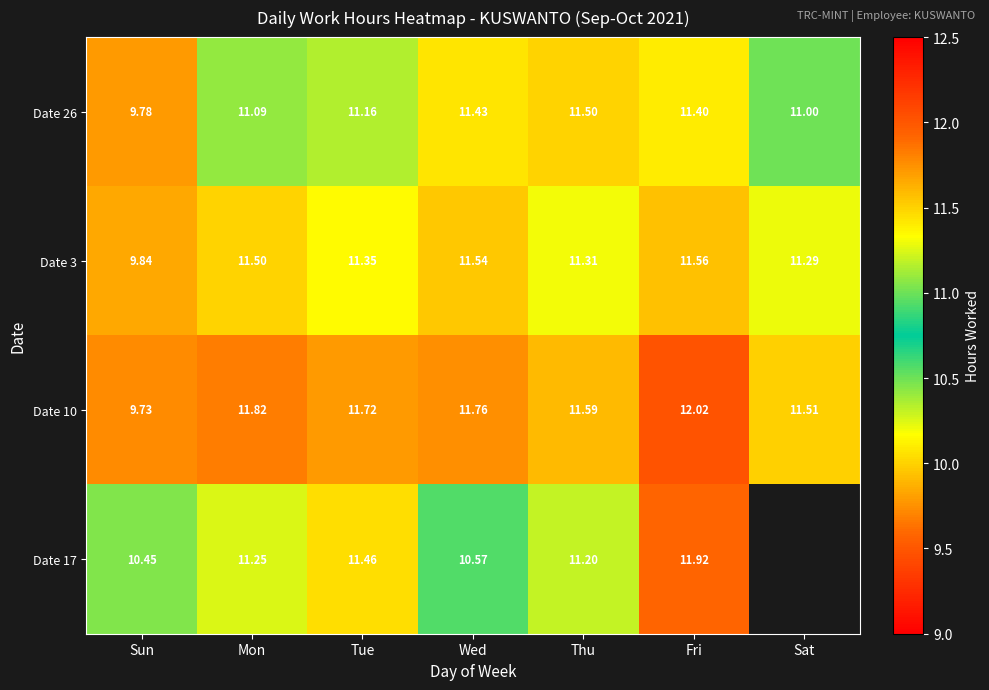

Is it true that Date 3 equals 15.0 at Sun?

False